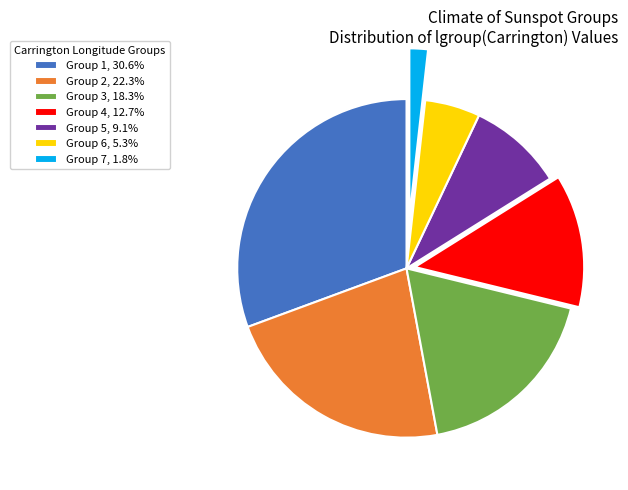

Is there any slice that represents more than half of the pie?

No